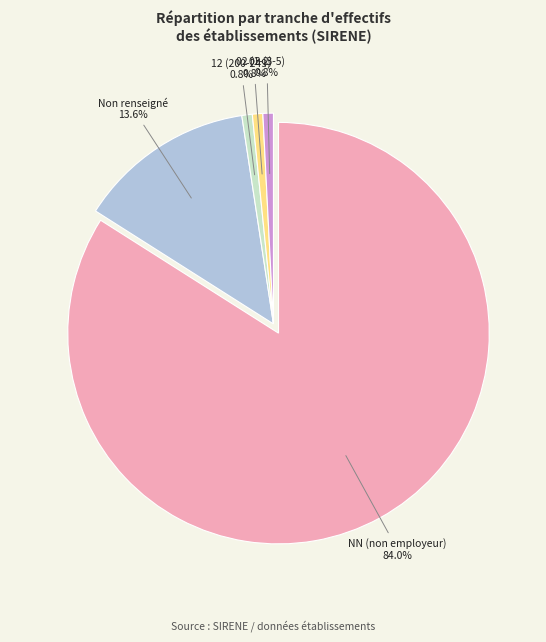

To the nearest percent, what is the average slice percentage?

20%